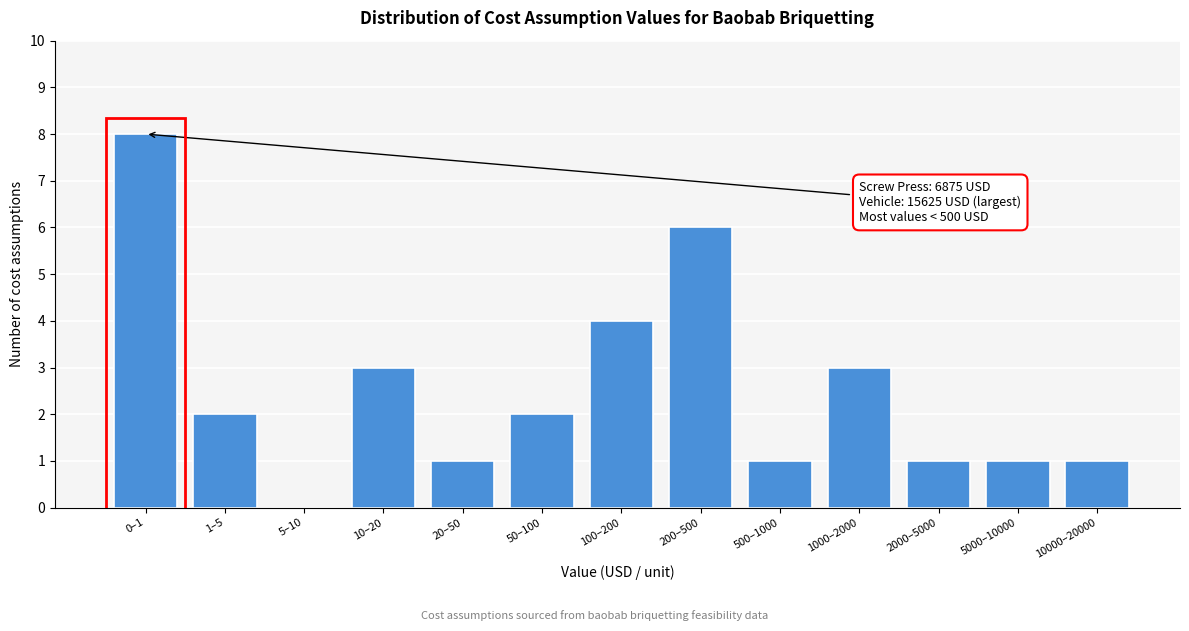

Reading right to left, extract all data points from this chart.

10000–20000=1	5000–10000=1	2000–5000=1	1000–2000=3	500–1000=1	200–500=6	100–200=4	50–100=2	20–50=1	10–20=3	5–10=0	1–5=2	0–1=8